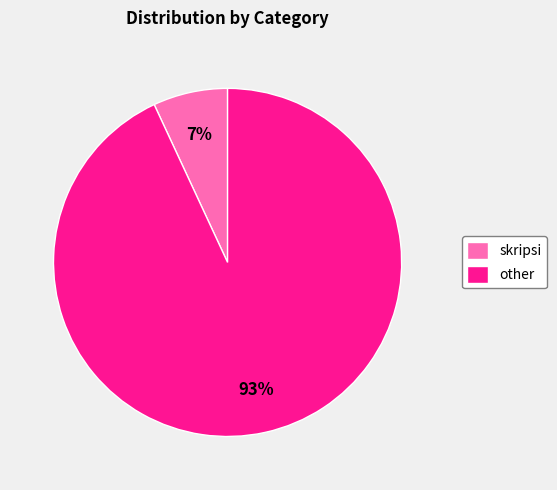

Do other and skripsi together represent more than half of the pie?

Yes